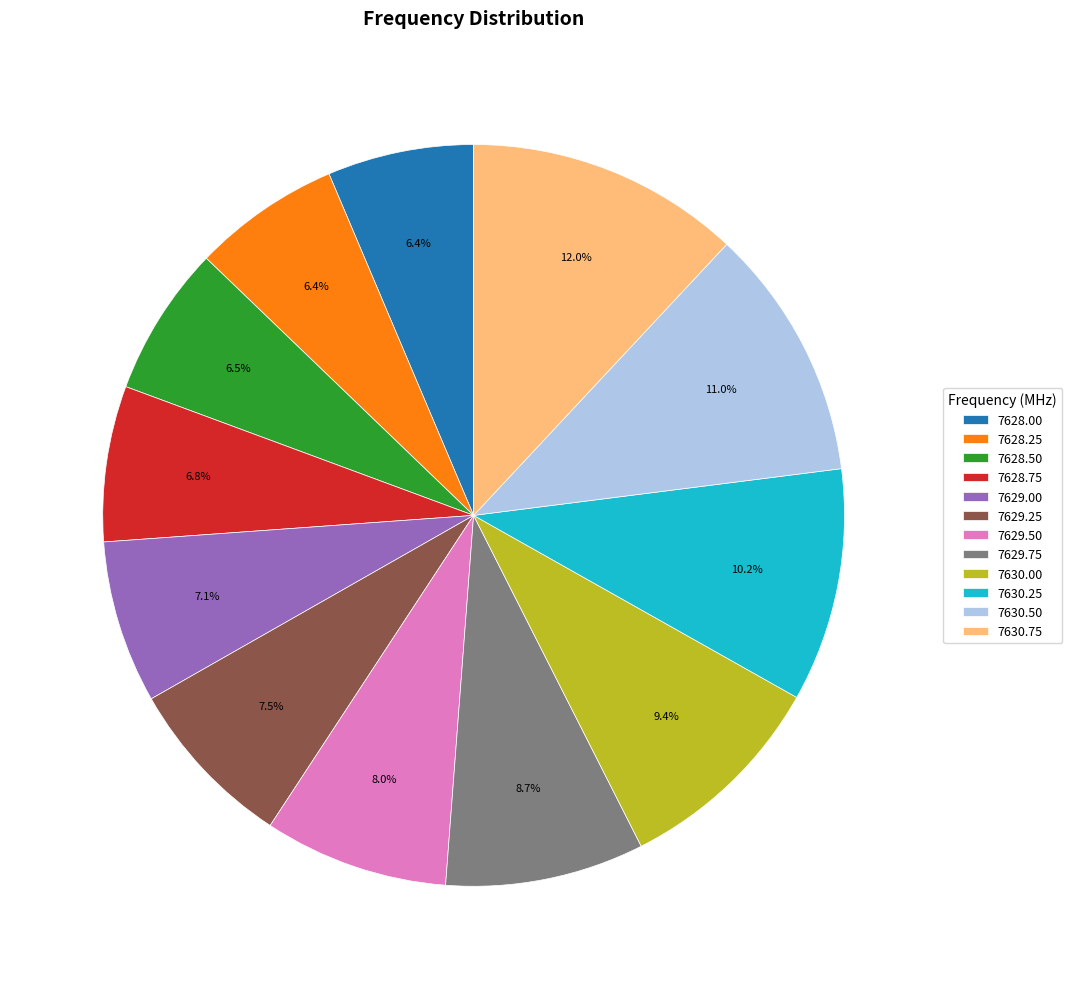

What is the largest slice in the pie chart?

7630.75